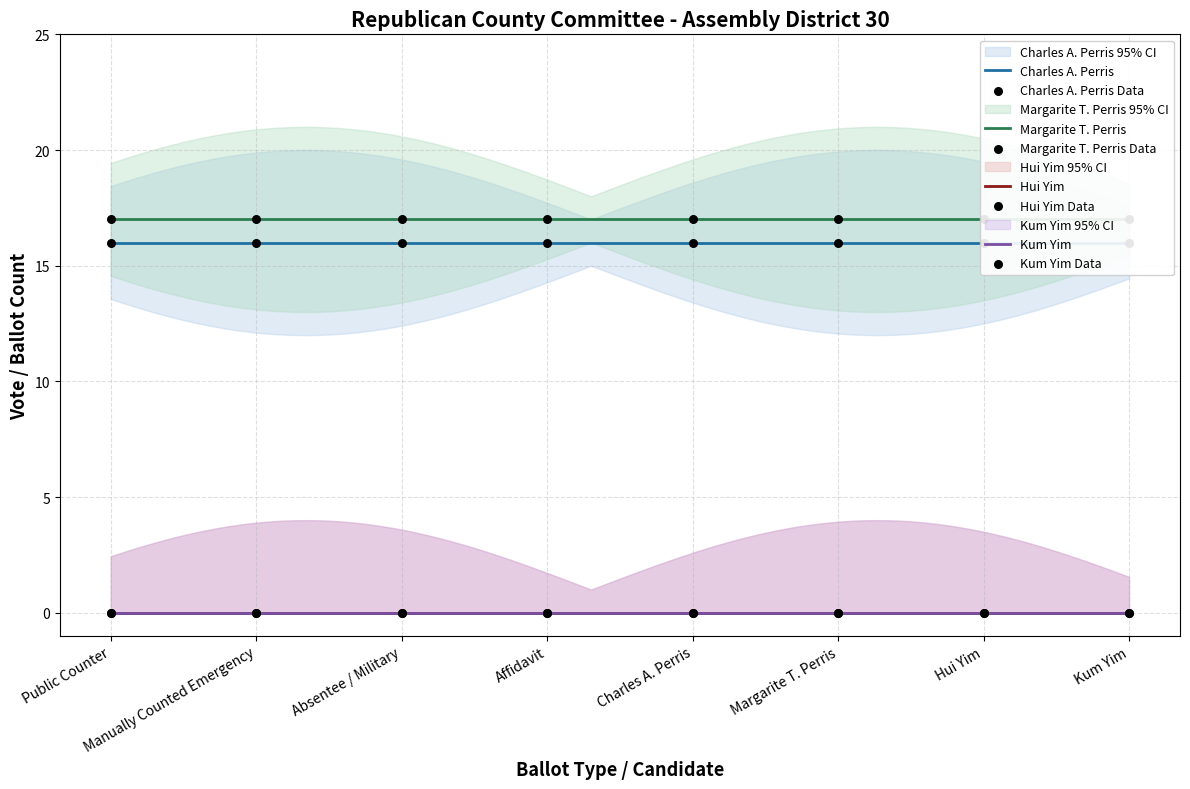

Which series contains the lowest Y value?

Hui Yim